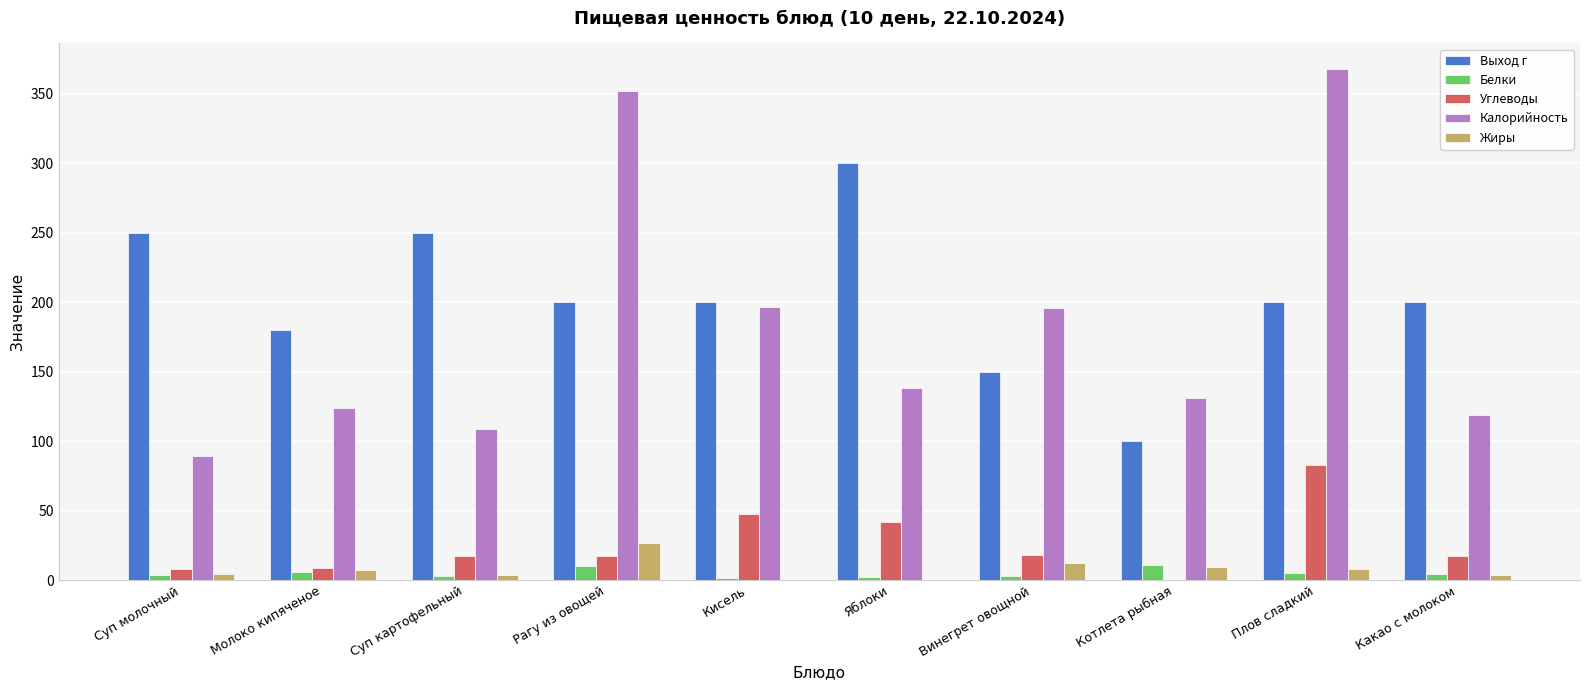

Which series has the largest total across all categories?

Выход г